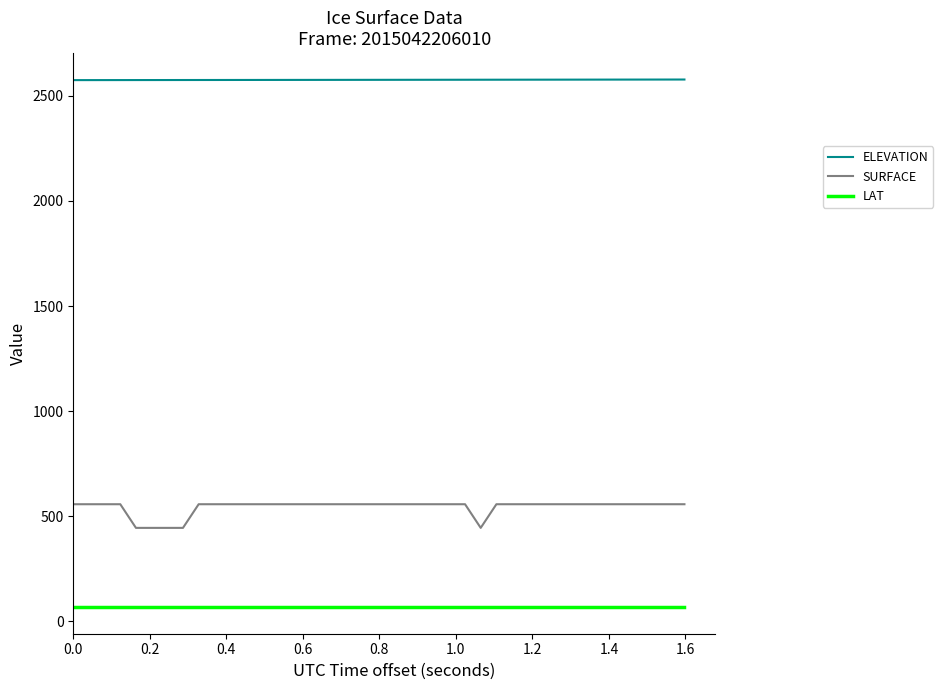

How many values in the ELEVATION series are below 2576?

19